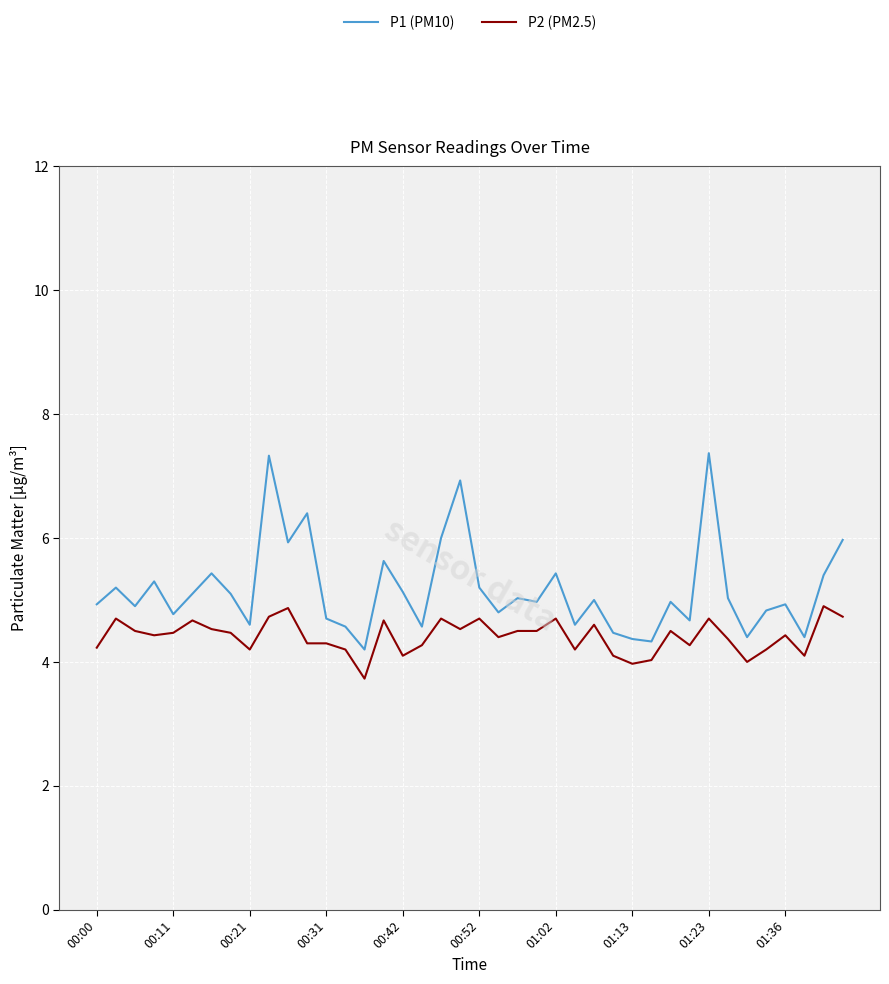

True or false: P1 (PM10) has more than 2 points higher than both neighbors.

True